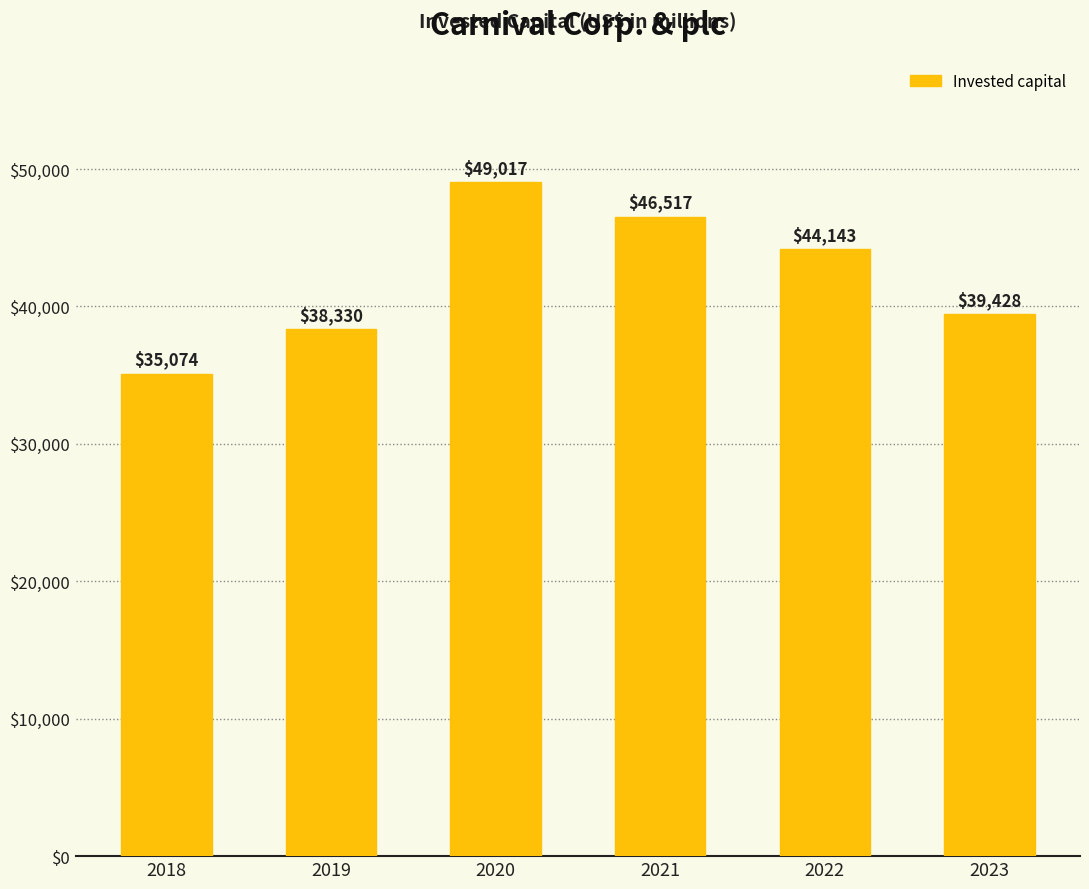

What is the sum of all values?

252509